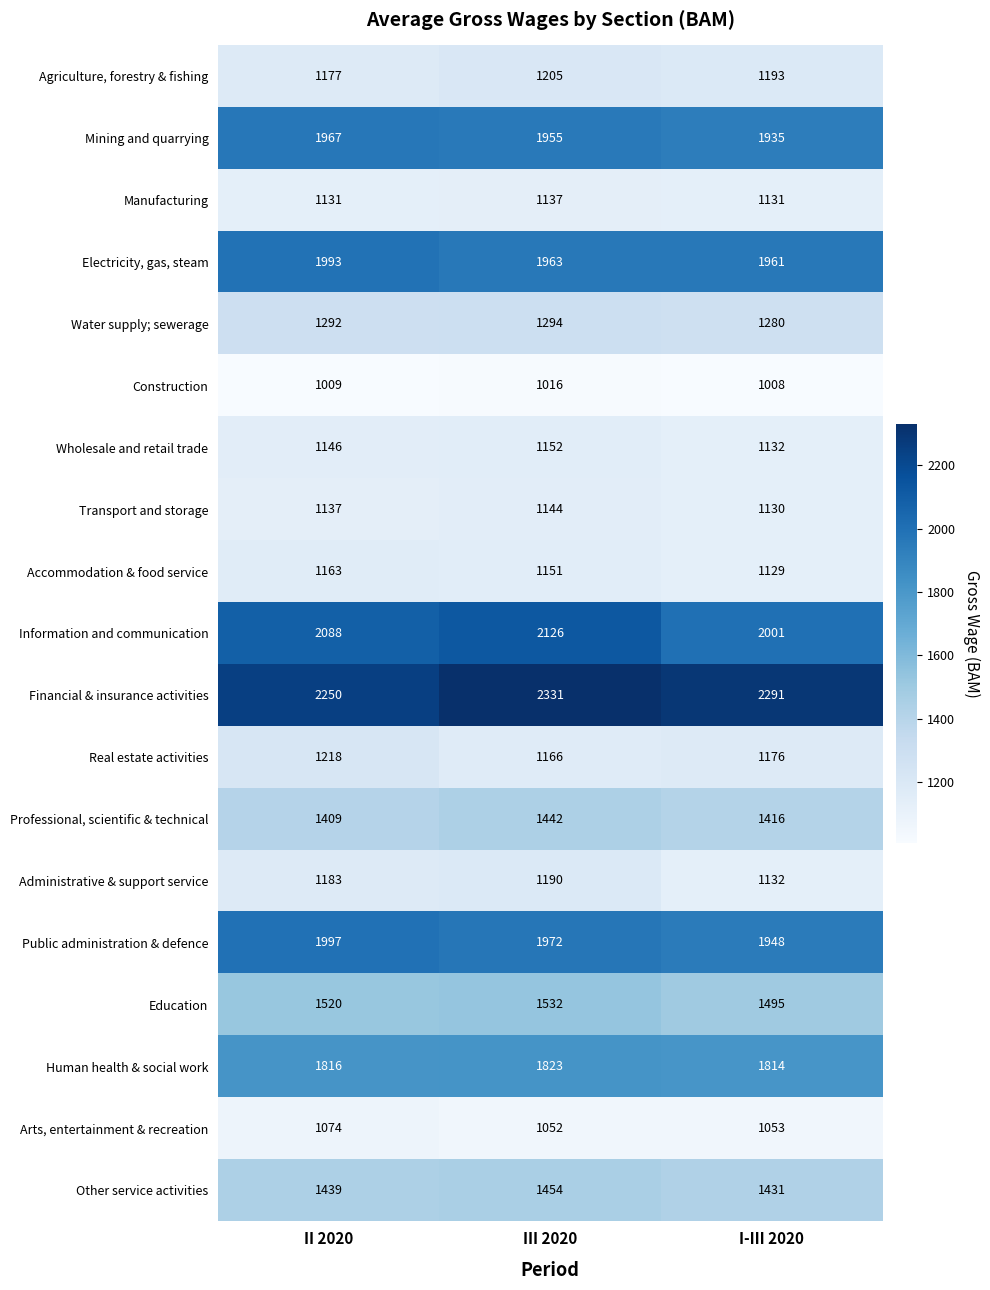

List the series in order of their peak value, lowest first.

Construction, Arts, entertainment & recreation, Manufacturing, Transport and storage, Wholesale and retail trade, Accommodation & food service, Administrative & support service, Agriculture, forestry & fishing, Real estate activities, Water supply; sewerage, Professional, scientific & technical, Other service activities, Education, Human health & social work, Mining and quarrying, Electricity, gas, steam, Public administration & defence, Information and communication, Financial & insurance activities